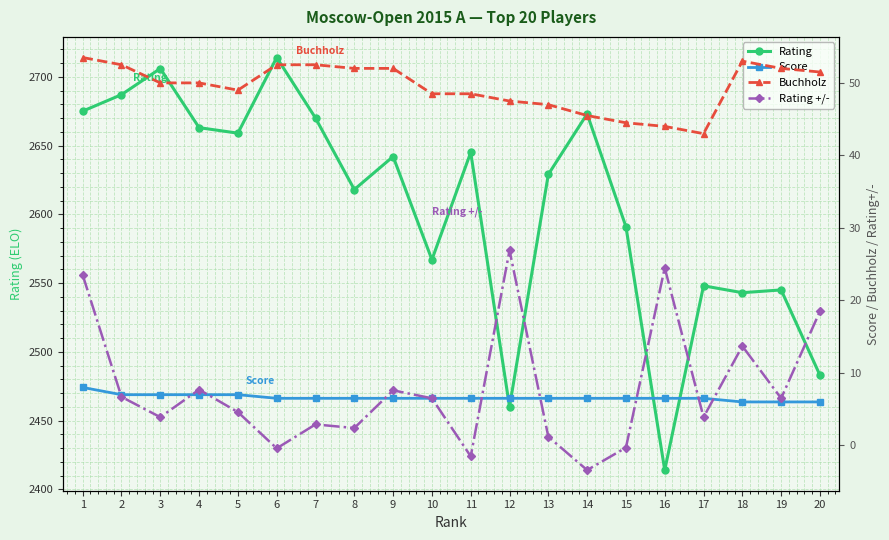

List the series in order of their peak value, highest first.

Rating, Buchholz, Rating +/-, Score